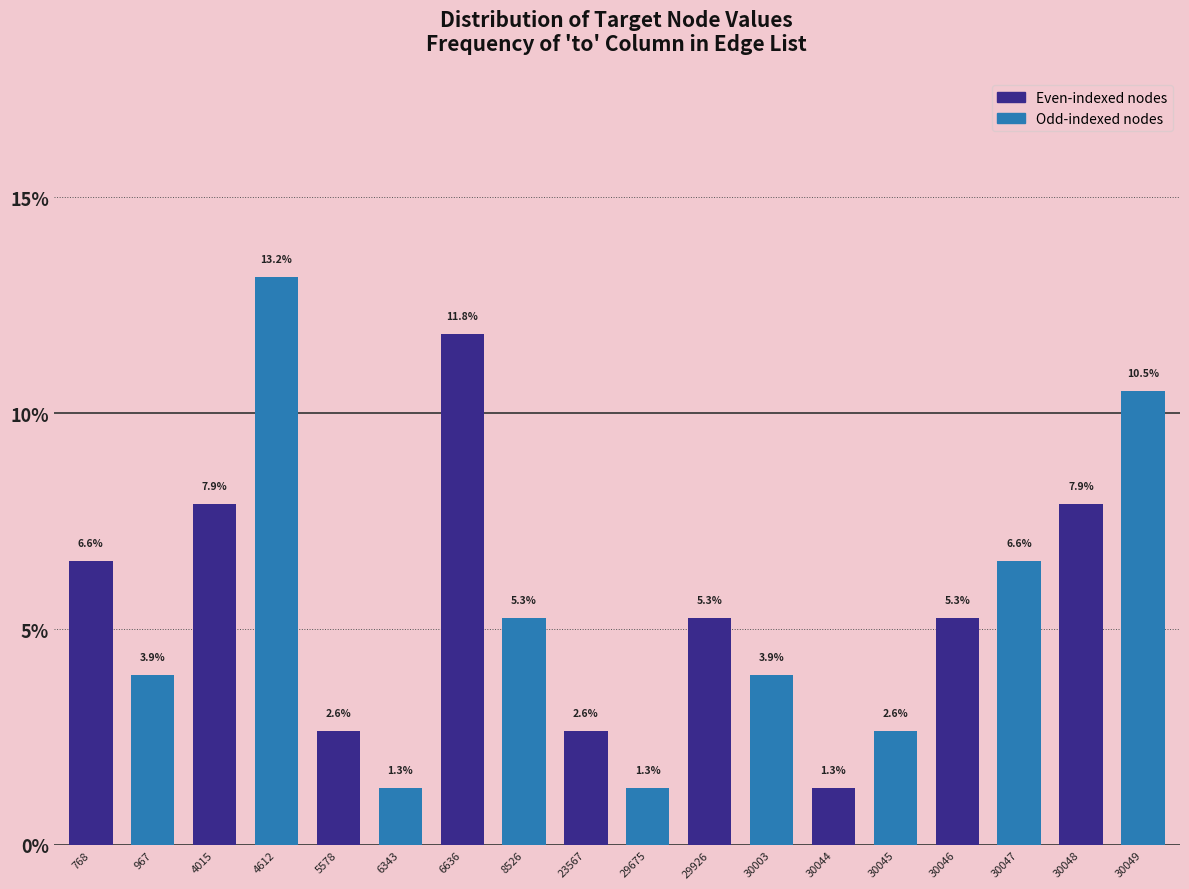

Reading left to right, list all the values displayed in this chart.

768=6.6	967=3.9	4015=7.9	4612=13.2	5578=2.6	6343=1.3	6636=11.8	8526=5.3	23567=2.6	29675=1.3	29926=5.3	30003=3.9	30044=1.3	30045=2.6	30046=5.3	30047=6.6	30048=7.9	30049=10.5